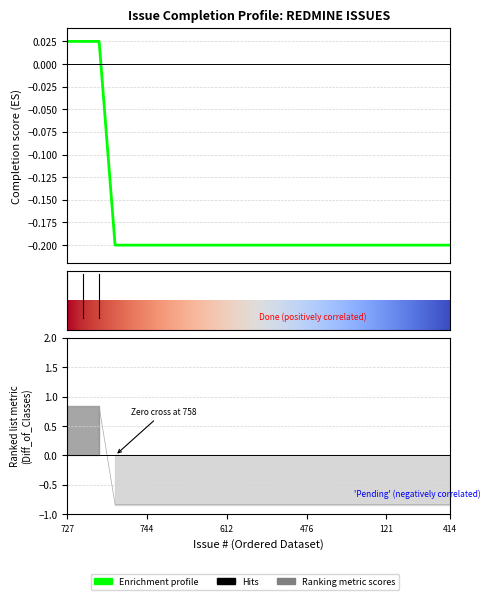

The value at 633 is -0.2. True or false?

True